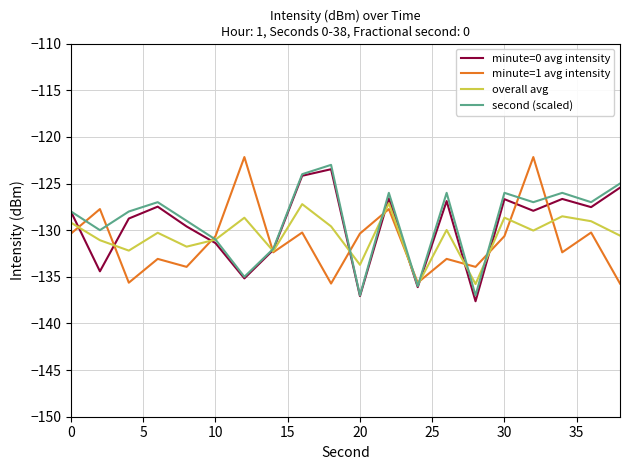

What is the maximum value for minute=1 avg intensity?

-122.2